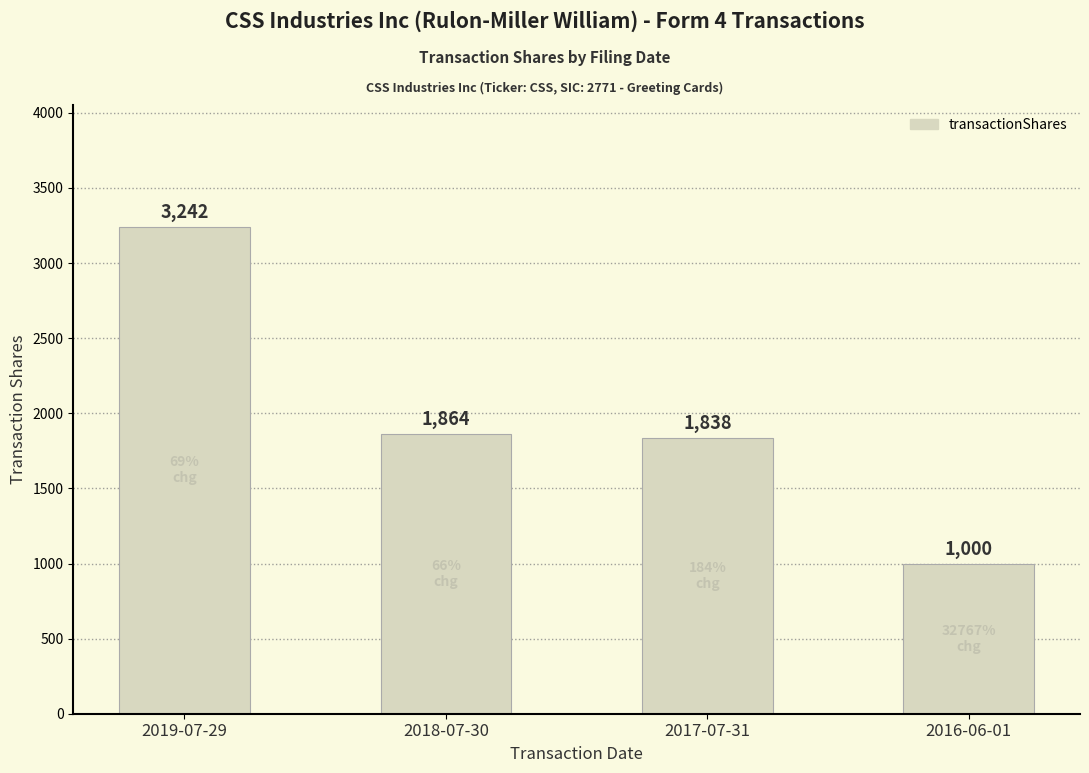

What is the difference between the maximum and minimum values?

2242